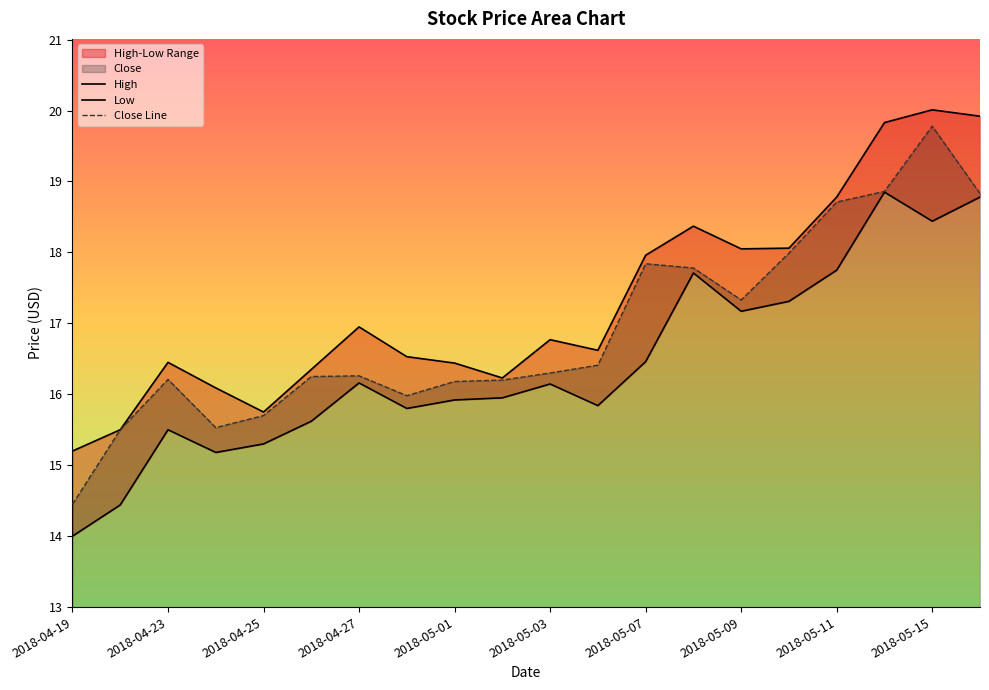

True or false: Close Line has a value of 30.7 at 19.

False